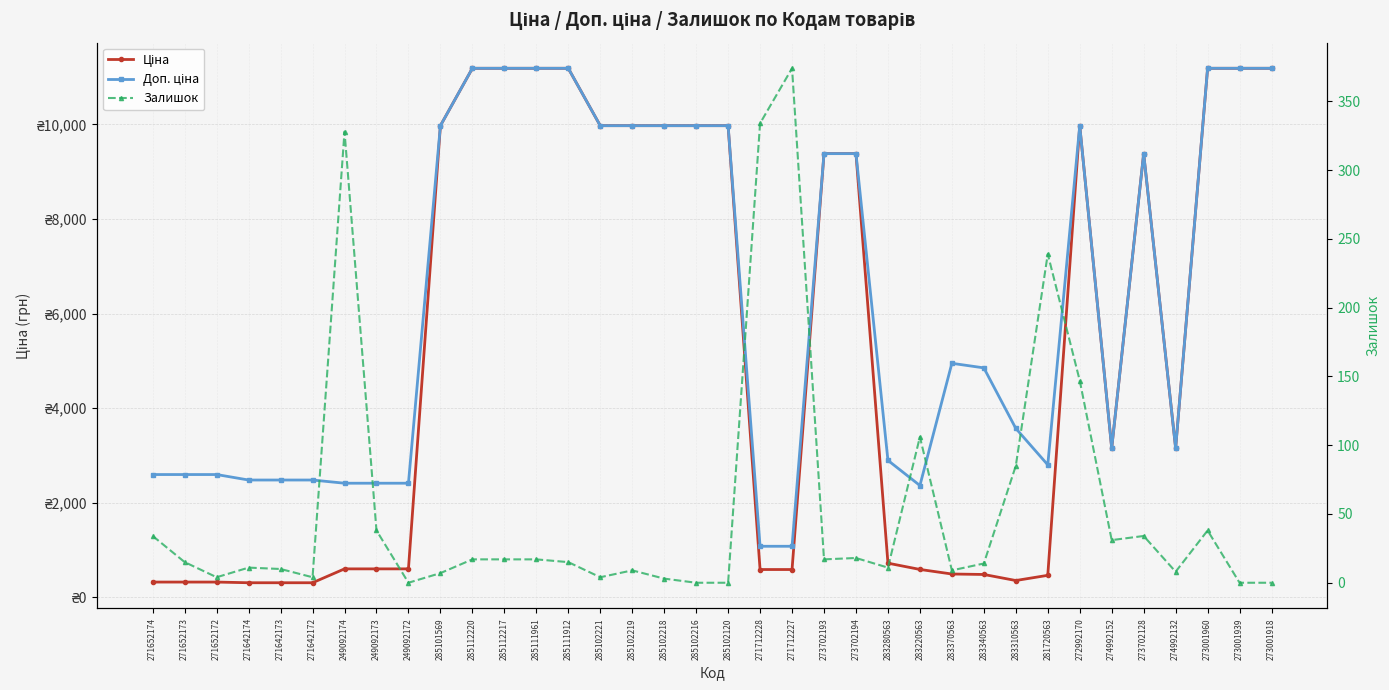

Rank the series by their average value, from highest to lowest.

Доп. ціна, Ціна, Залишок